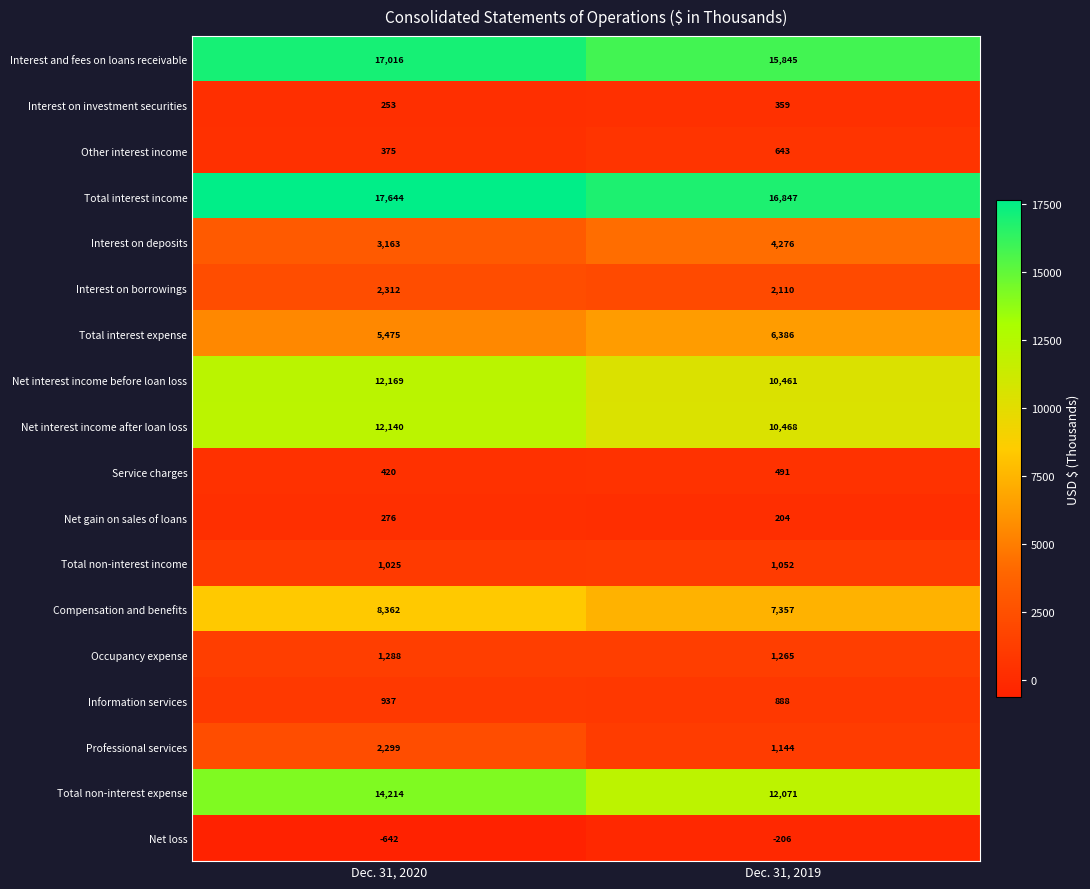

What is the difference between the highest and lowest values at Dec. 31, 2019?

17053